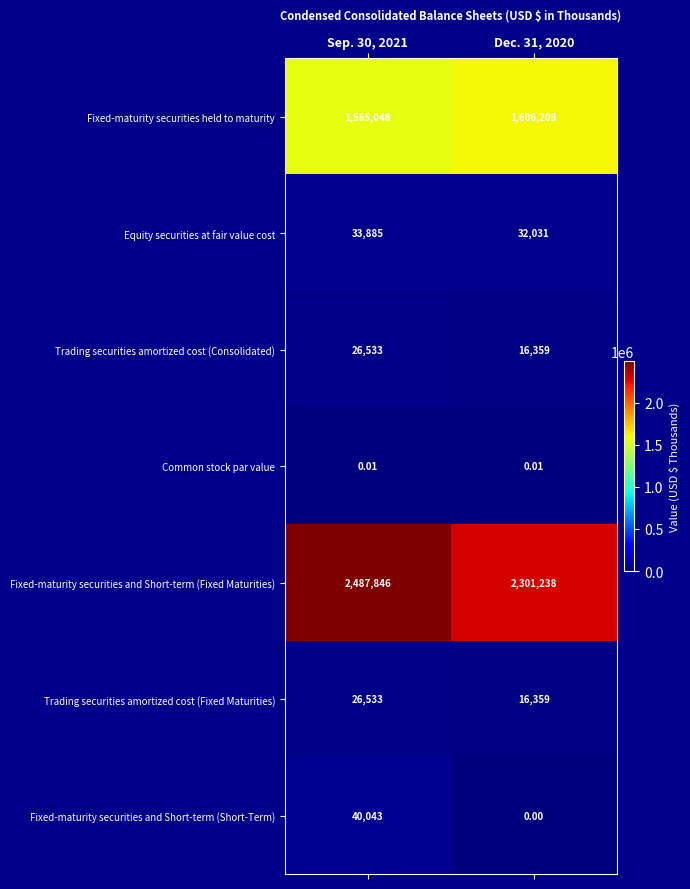

What is the total value across all series at Dec. 31, 2020?

3972195.0